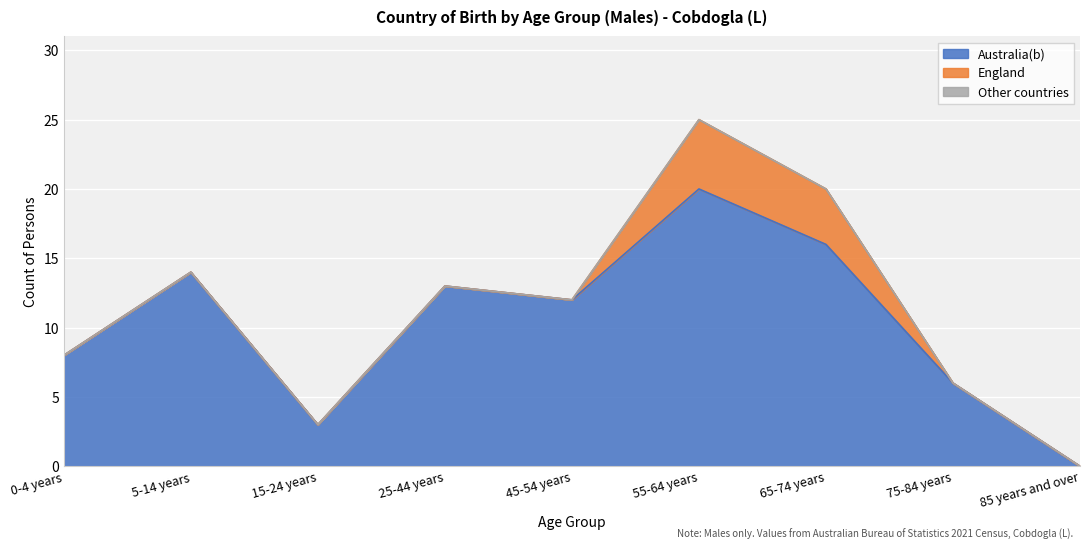

Which series has the widest spread of values?

Australia(b)